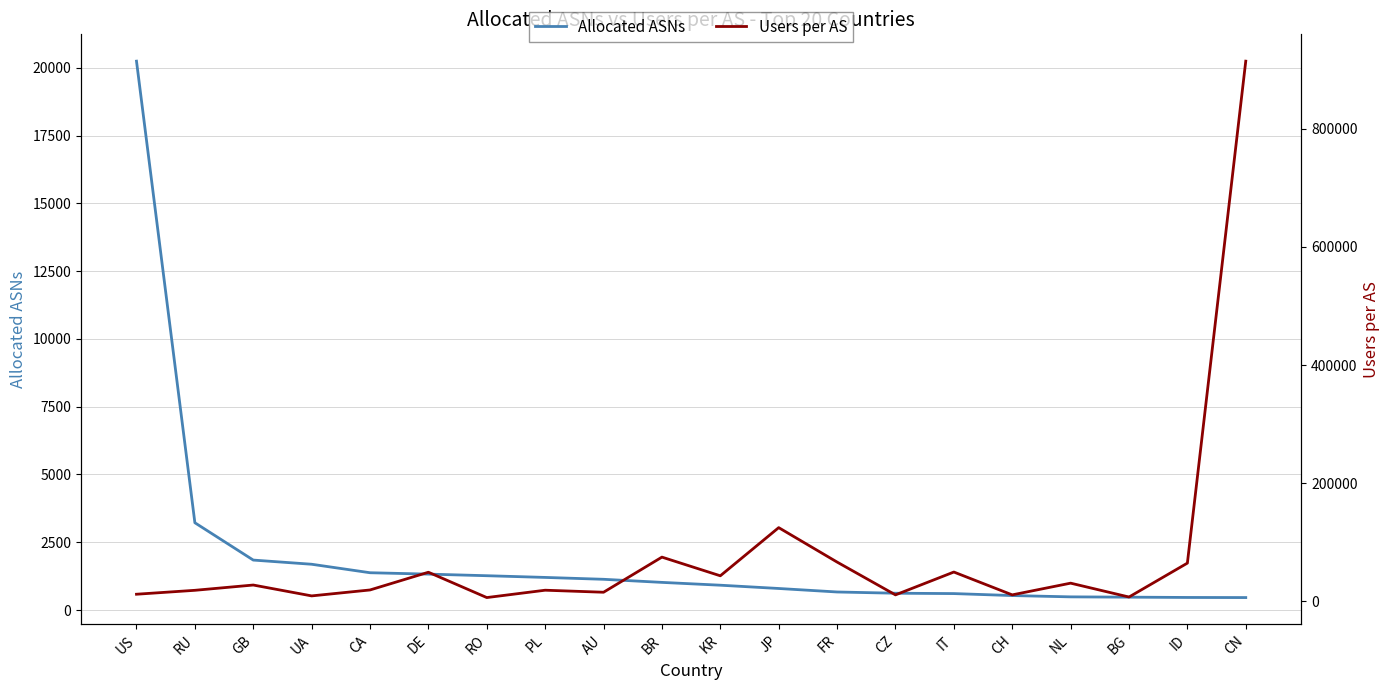

Where is the first local minimum for Users per AS?

UA